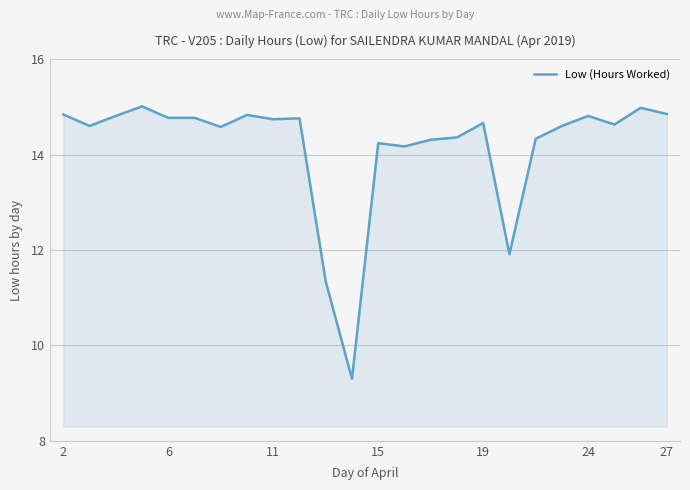

What is the minimum value shown in the chart?

9.3